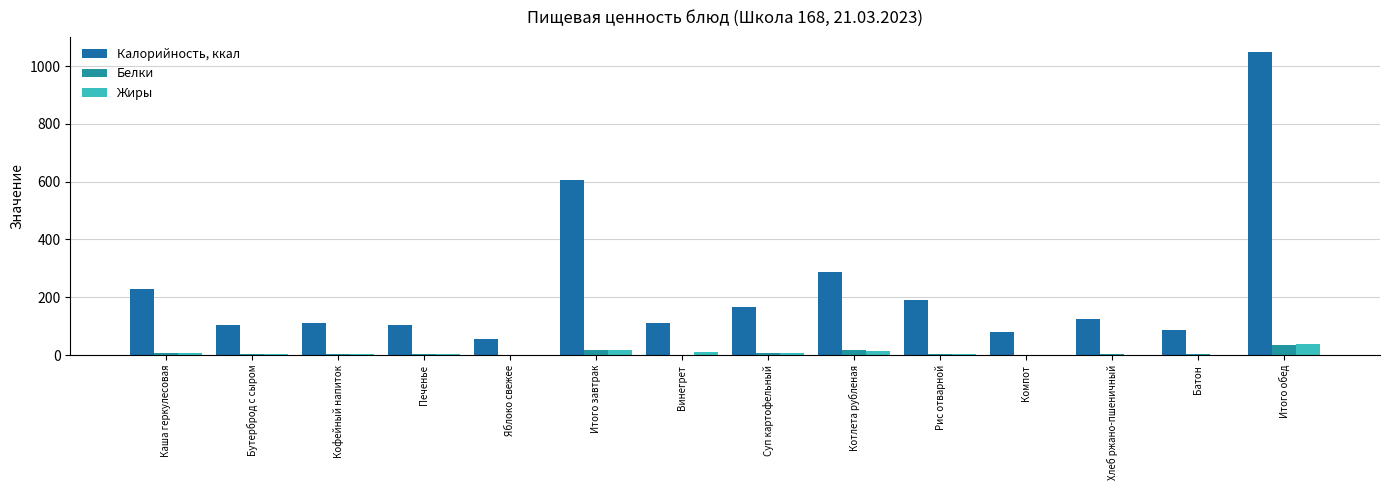

Between Итого завтрак and Котлета рубленая, which series saw the biggest shift?

Калорийность, ккал